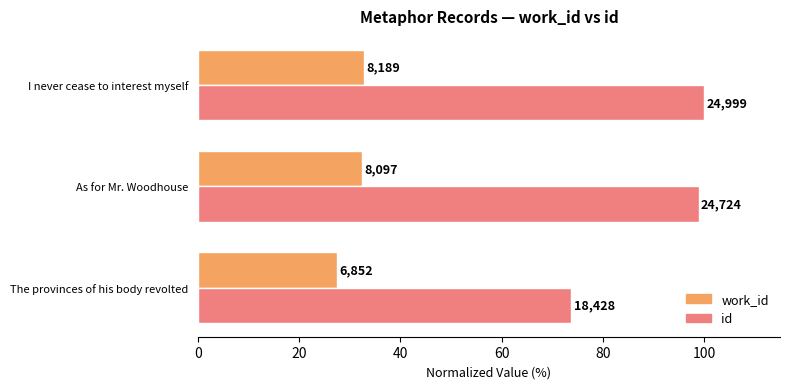

What are all the series names shown in the legend?

work_id, id